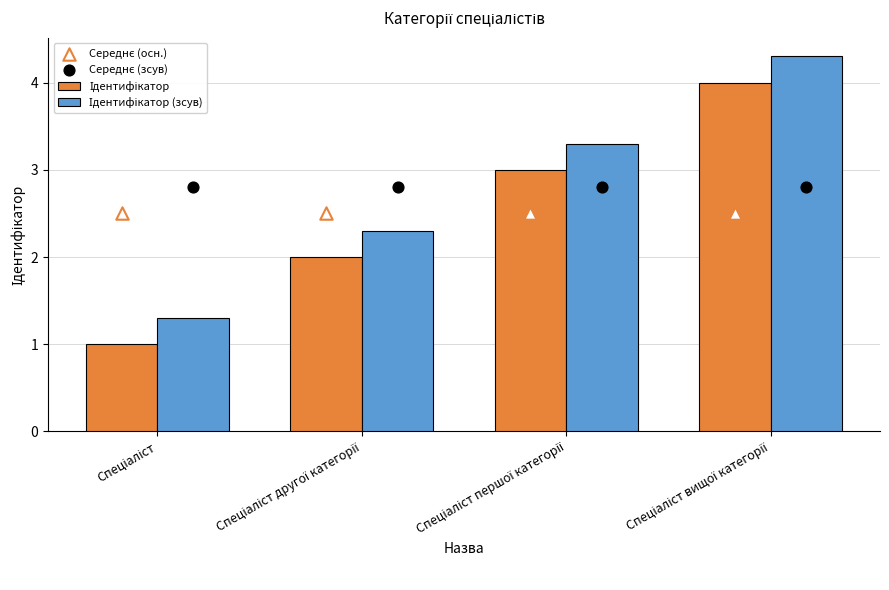

Is the value of Ідентифікатор at Спеціаліст greater than the value of Середнє (зсув) at Спеціаліст першої категорії?

No